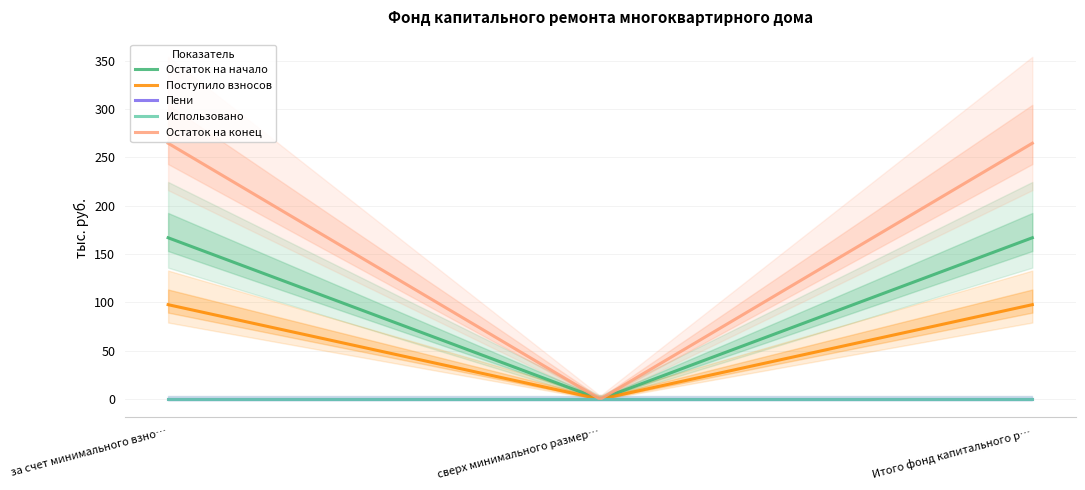

Reading left to right, what are all the values shown in this chart?

Остаток на начало: за счет минимального взноса=166.9	сверх минимального размера взноса=0.0	Итого фонд капитального ремонта=166.9
Поступило взносов: за счет минимального взноса=97.7	сверх минимального размера взноса=0.0	Итого фонд капитального ремонта=97.7
Пени: за счет минимального взноса=0.0	сверх минимального размера взноса=0.0	Итого фонд капитального ремонта=0.0
Использовано: за счет минимального взноса=0.0	сверх минимального размера взноса=0.0	Итого фонд капитального ремонта=0.0
Остаток на конец: за счет минимального взноса=264.6	сверх минимального размера взноса=0.0	Итого фонд капитального ремонта=264.6